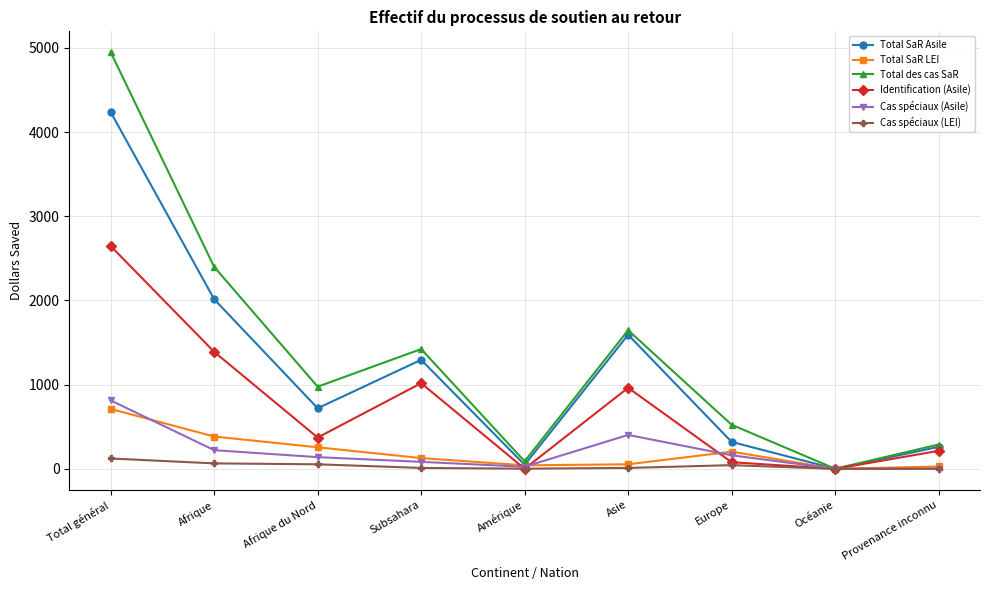

Is it true that Total SaR Asile equals 968 at Afrique du Nord?

False